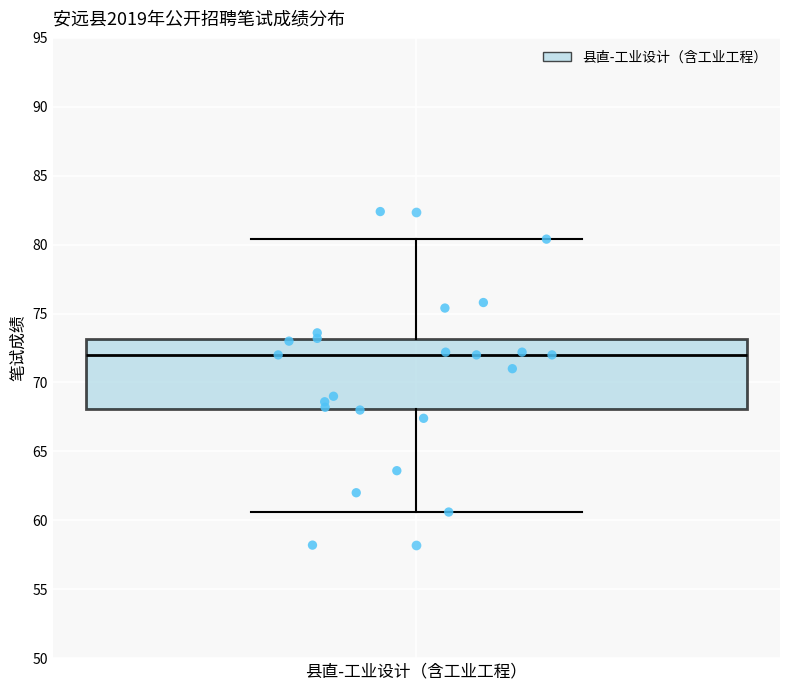

Transcribe this box plot: give where the median line is, the range the box spans, and where the two whiskers end, as read against the y-axis. The values are not printed on the chart, so give them approximately, as read against the axis.

median 72.0, box 68.0 to 73.0, whiskers 60.5 to 80.5